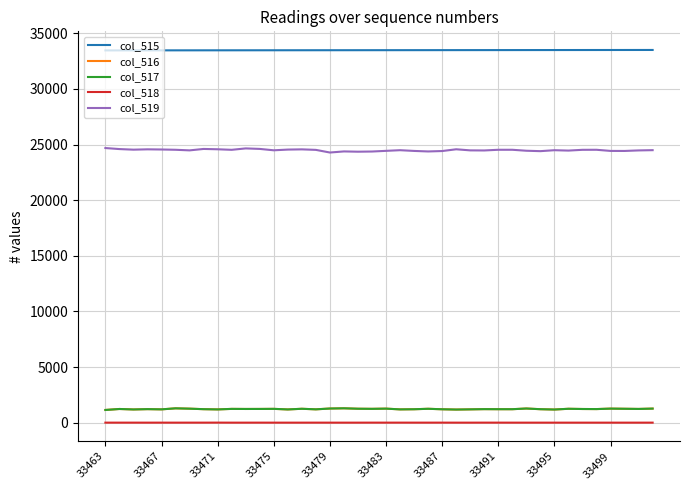

True or false: col_515 and col_519 intersect in this chart.

False